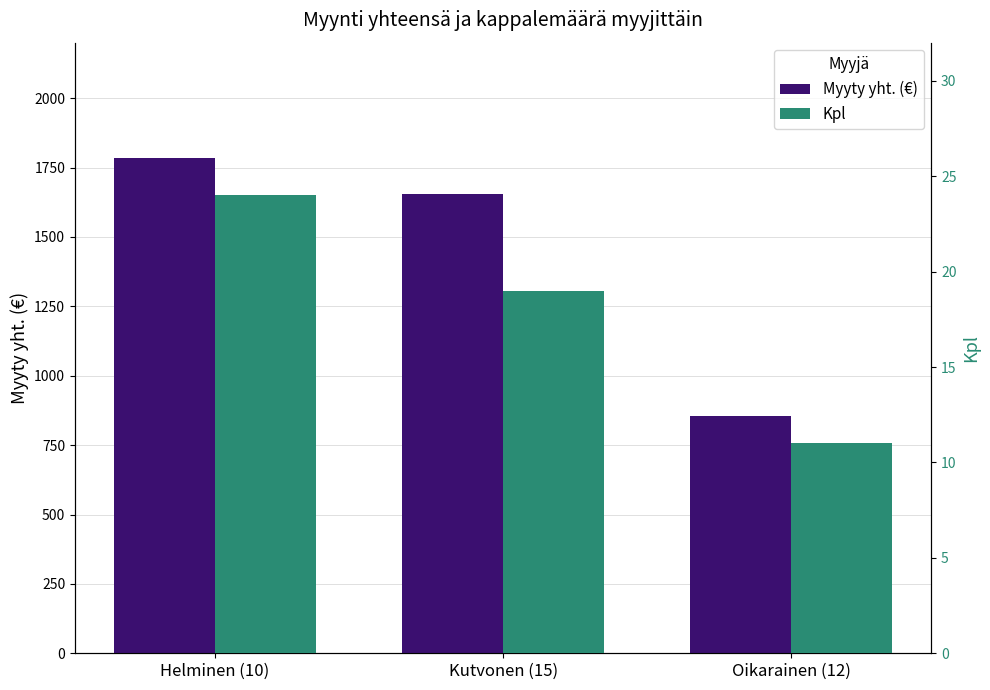

Which series changed the most between Kutvonen (15) and Oikarainen (12)?

Myyty yht. (€)